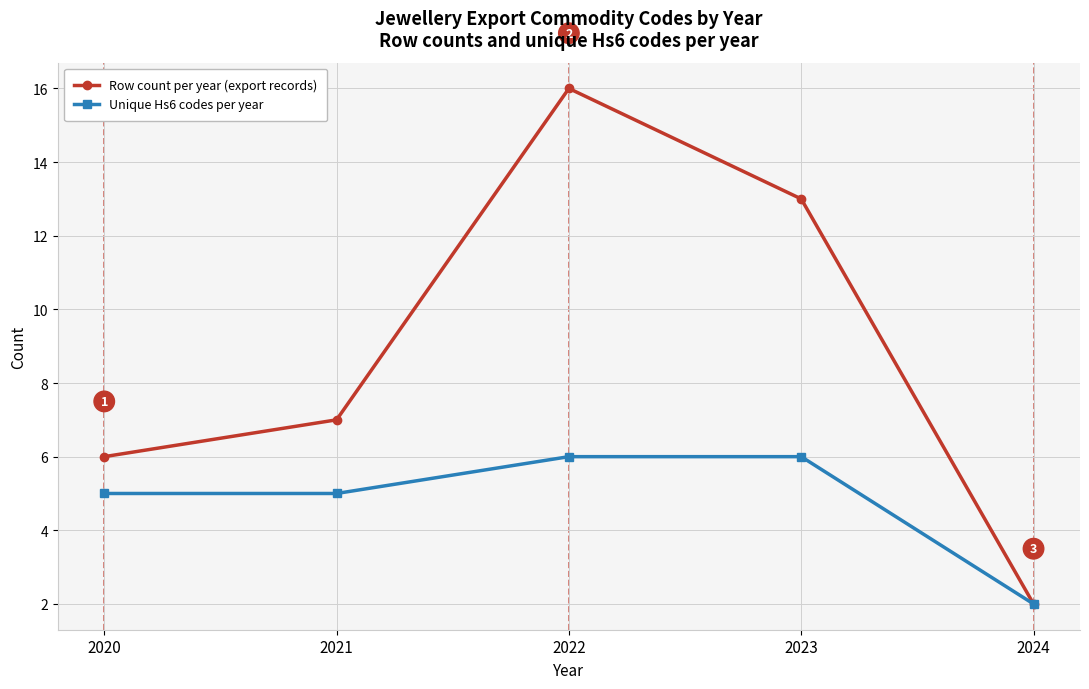

Rank the series by their maximum value, from highest to lowest.

Row count per year (export records), Unique Hs6 codes per year